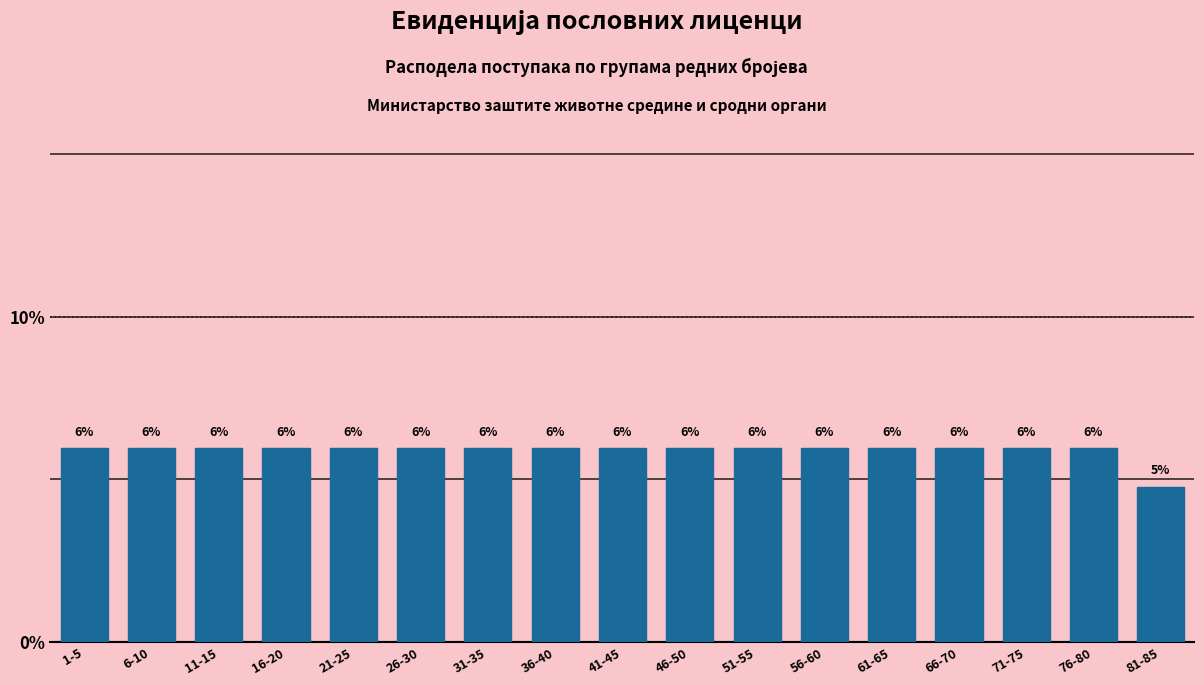

What is the ratio of the value at 81-85 to the value at 1-5?

0.8